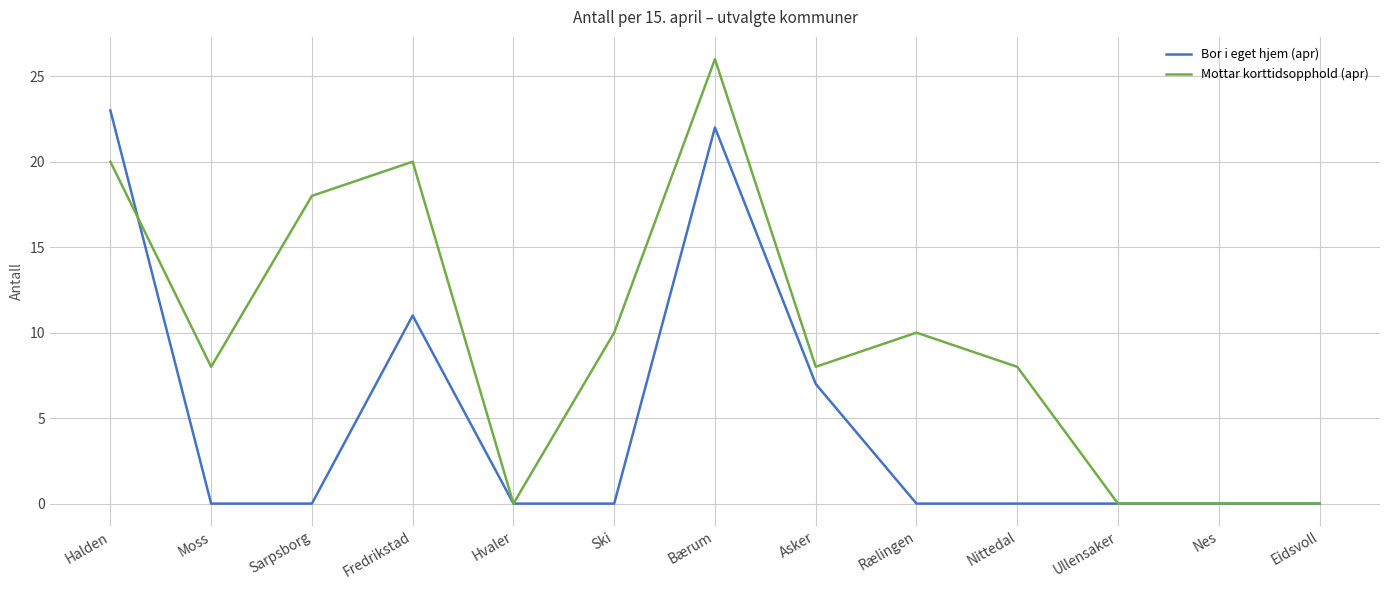

At which category is the sum across all series the highest?

Bærum